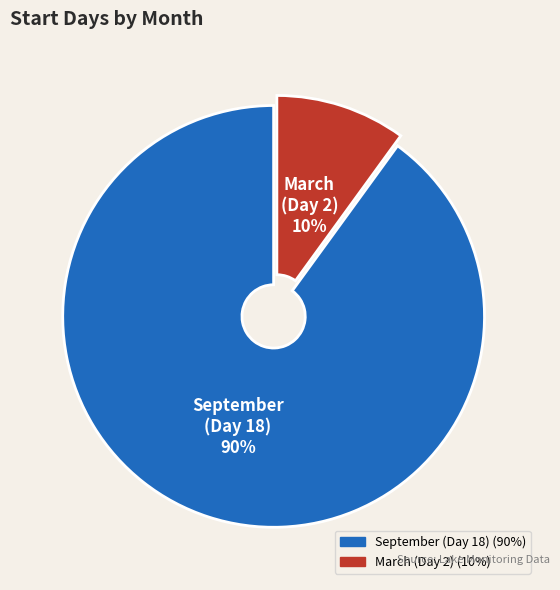

Which slice is the largest?

September (Day 18)